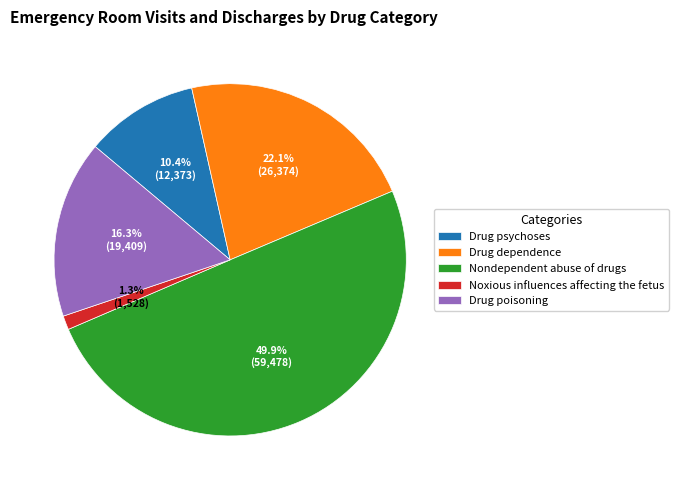

What percentage do Noxious influences affecting the fetus and Nondependent abuse of drugs together represent?

51.2%